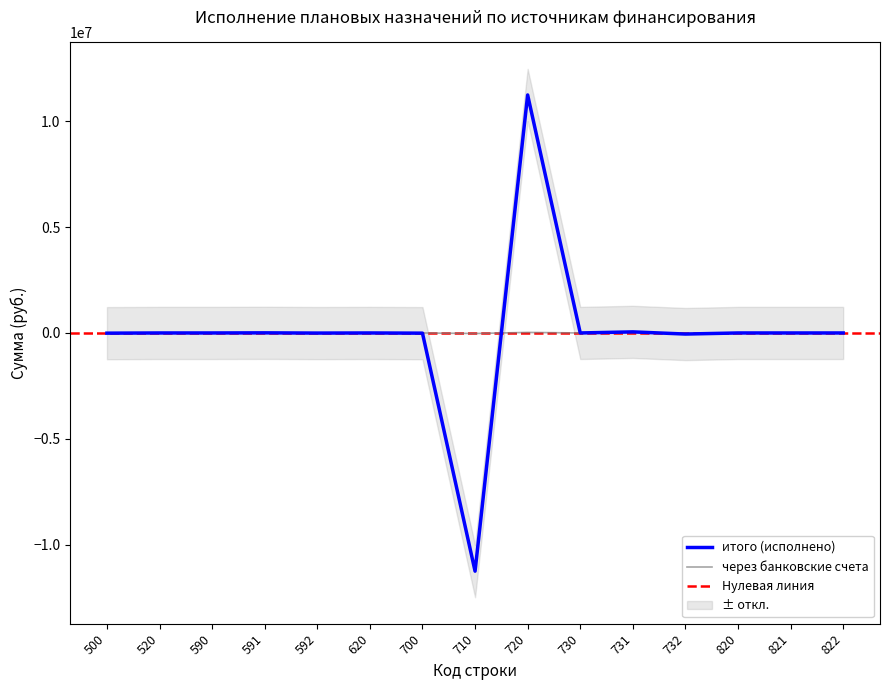

List the series in order of their overall mean, lowest first.

итого (исполнено), через банковские счета